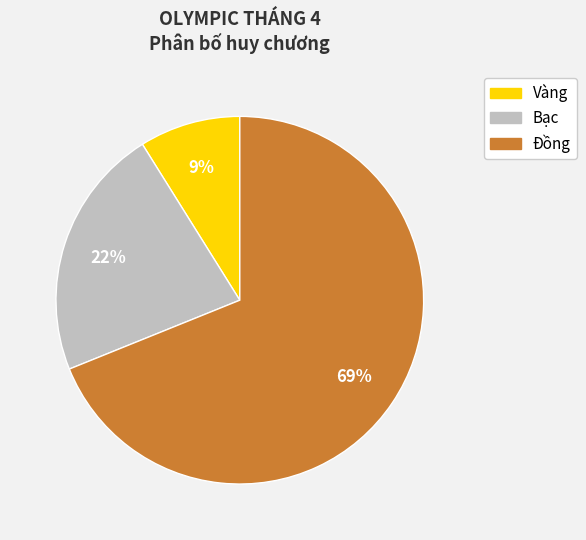

Is it true that Vàng is 9% of the pie?

True